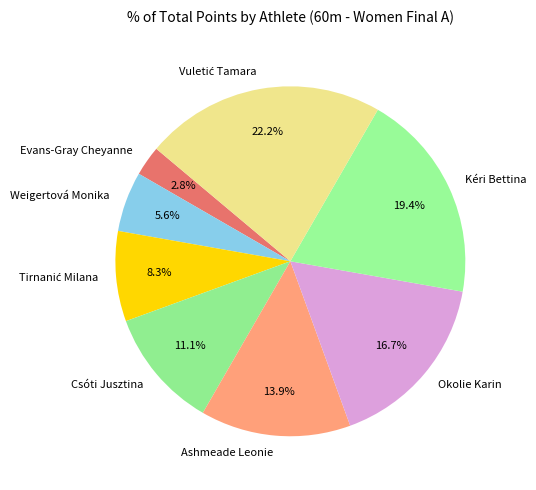

What percentage is the Weigertová Monika slice, to the nearest percent?

6%